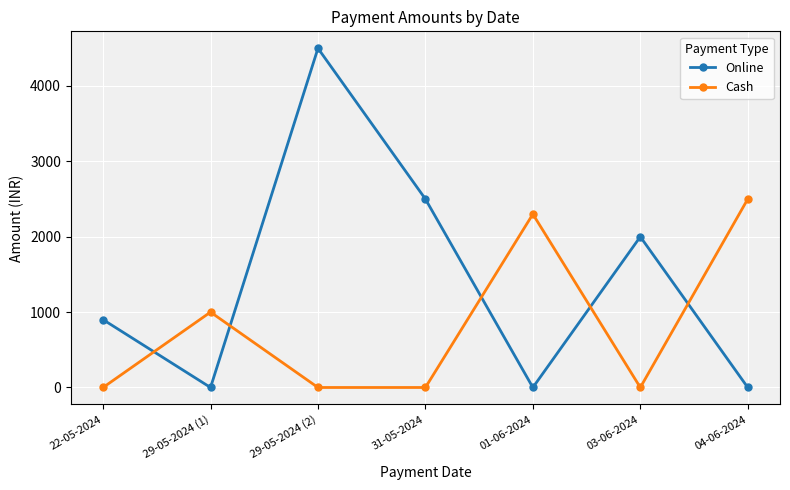

How many data points in Online are less than 900?

3